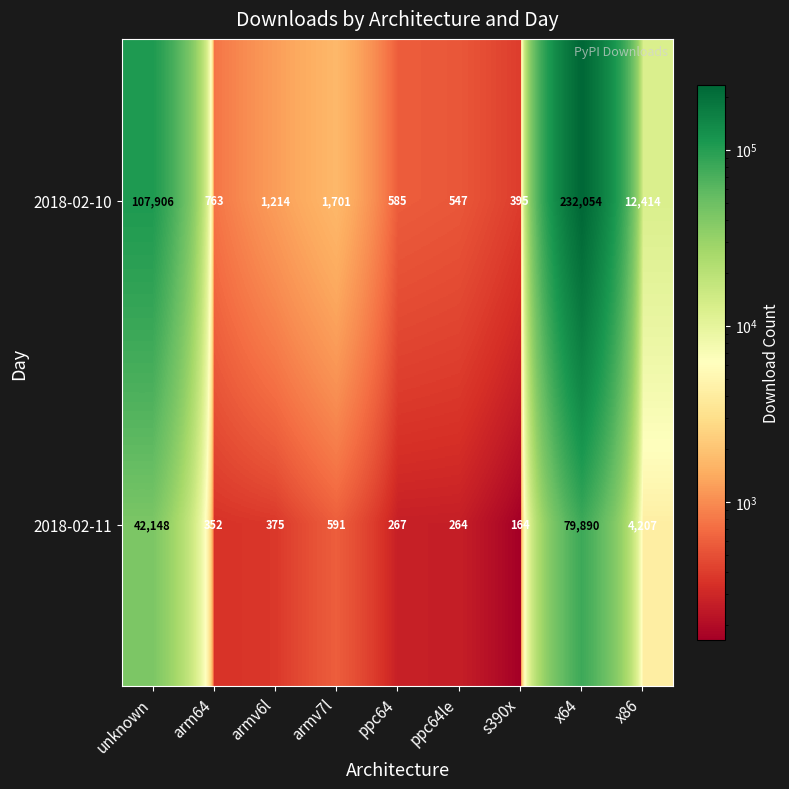

Which series has the widest spread of values?

2018-02-10